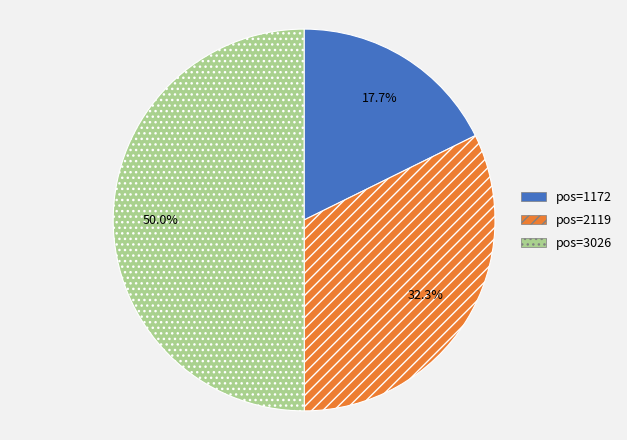

Does any single category account for the majority?

Yes